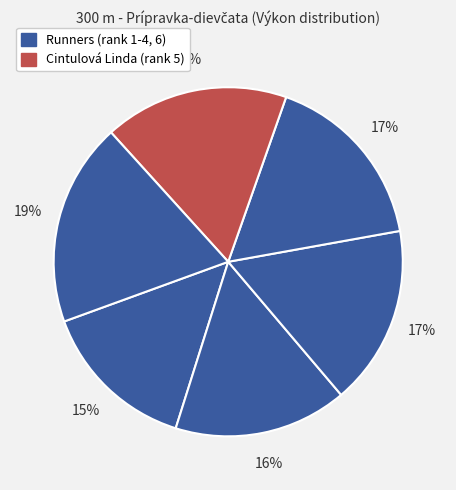

Count the number of slices in the pie.

6